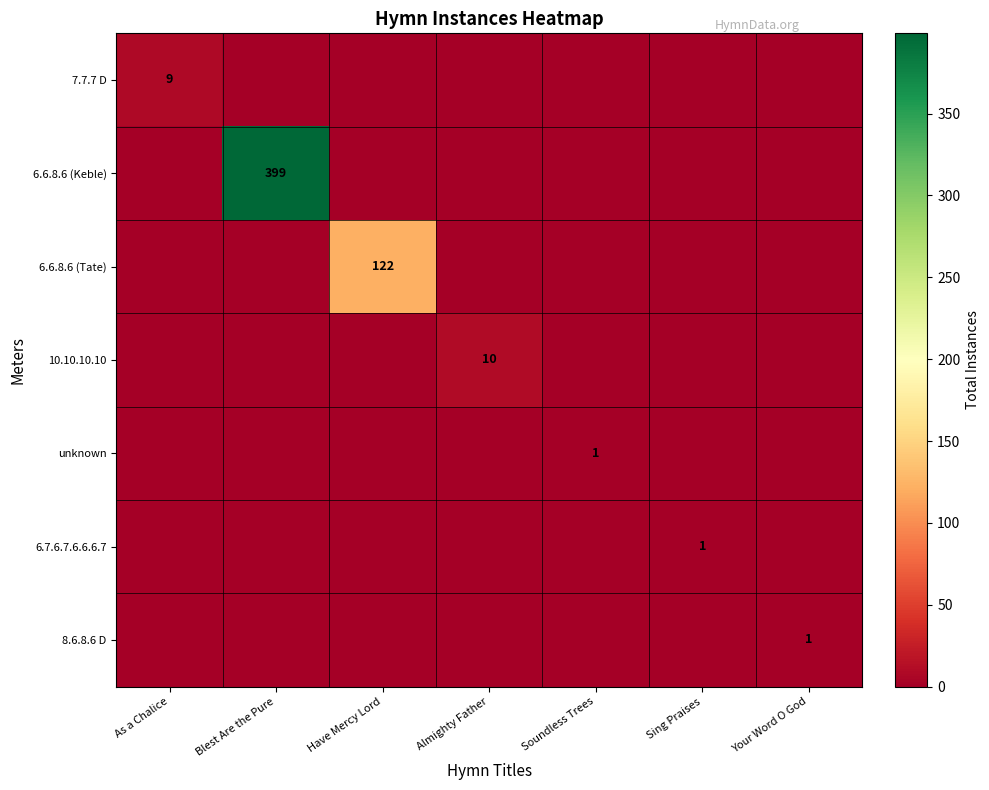

The 6.7.6.7.6.6.6.7 series shows 1 at Sing Praises. True or false?

True